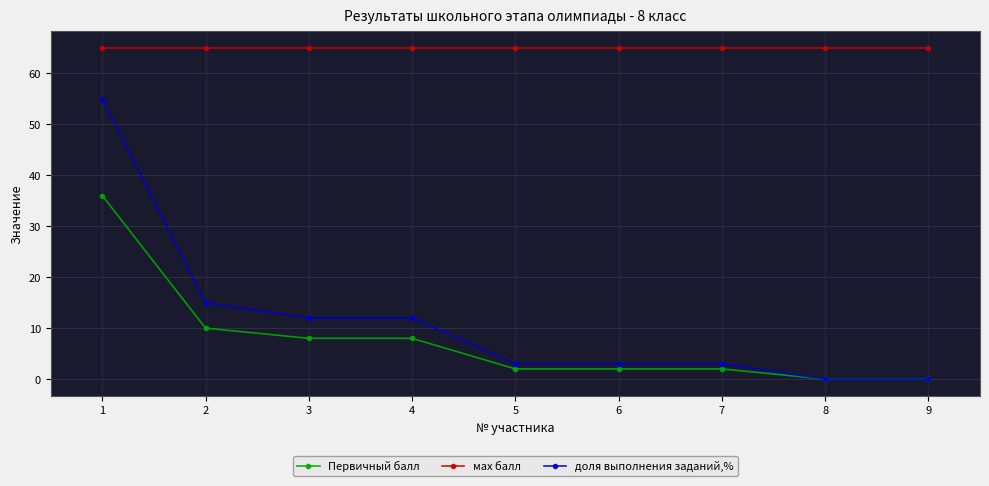

Rank the series by their maximum value, from highest to lowest.

мах балл, доля выполнения заданий,%, Первичный балл